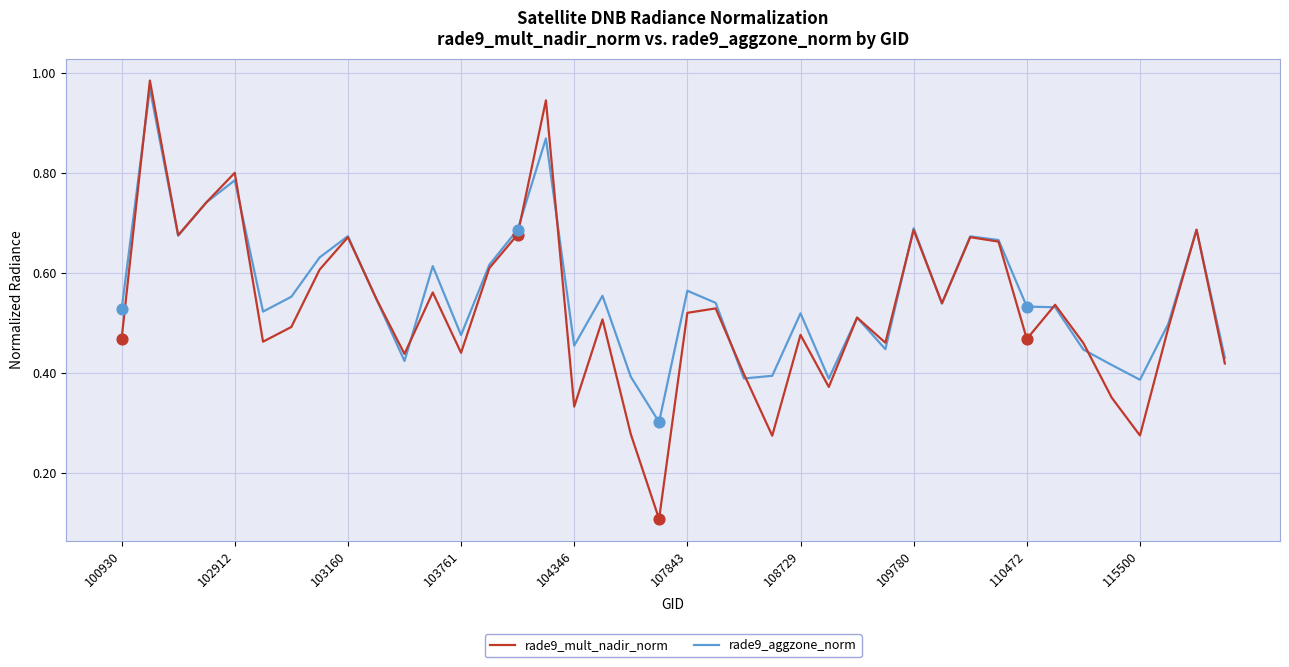

Is this an area chart (filled region under the line)?

No